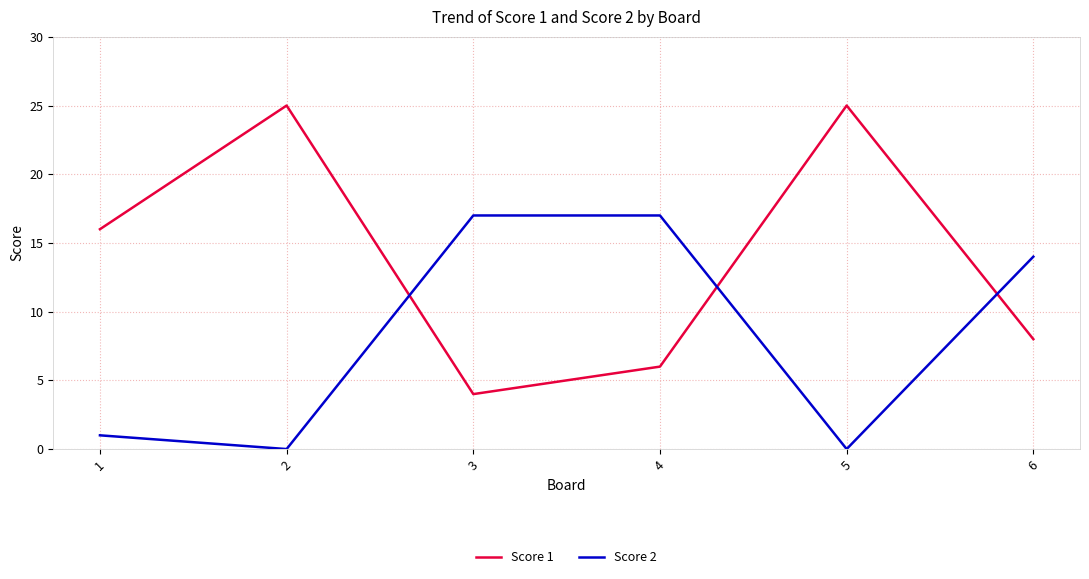

Between 1 and 2, which series saw the biggest shift?

Score 1